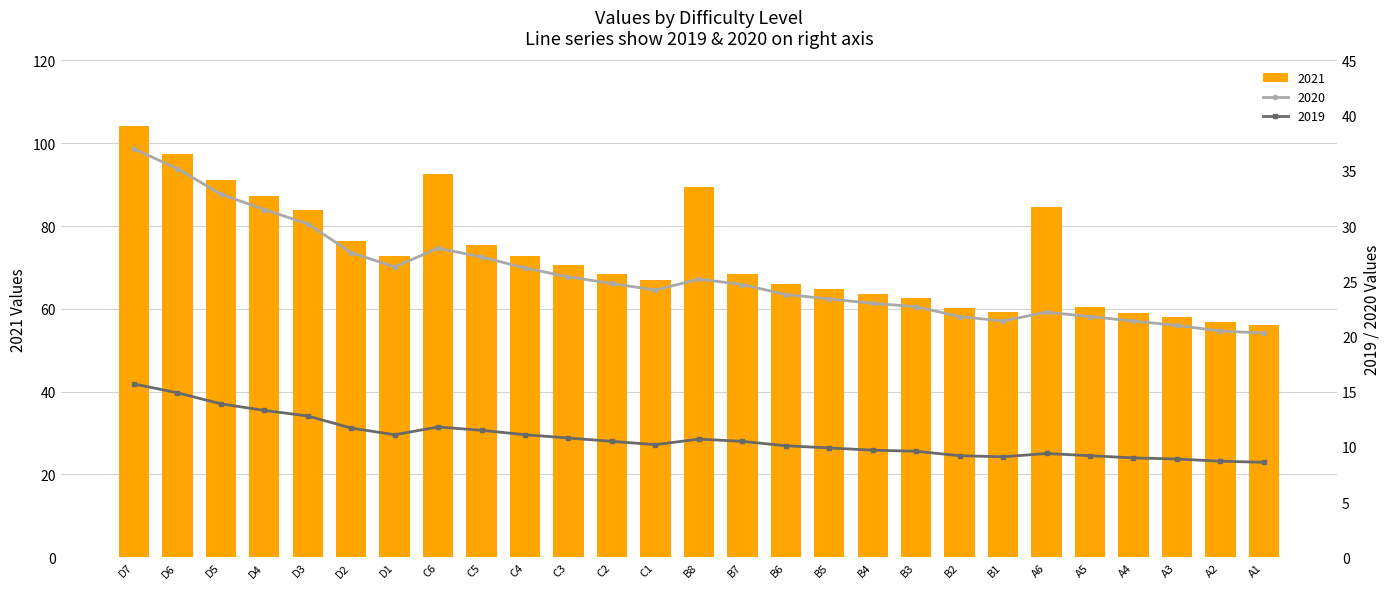

What is the difference between the highest and lowest values at A3?

49.2